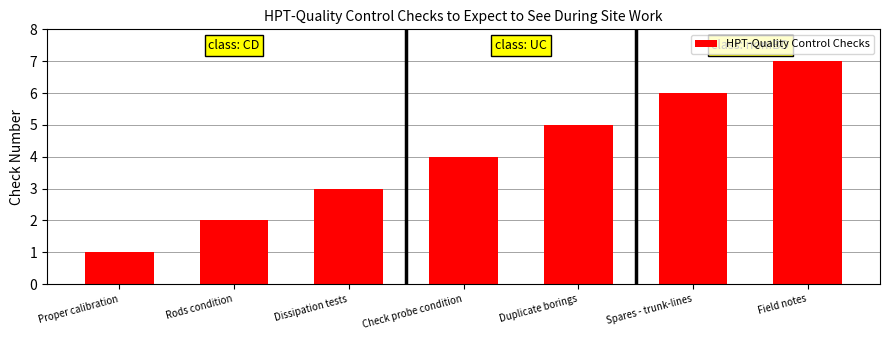

What is the difference between the second highest and second lowest values?

4